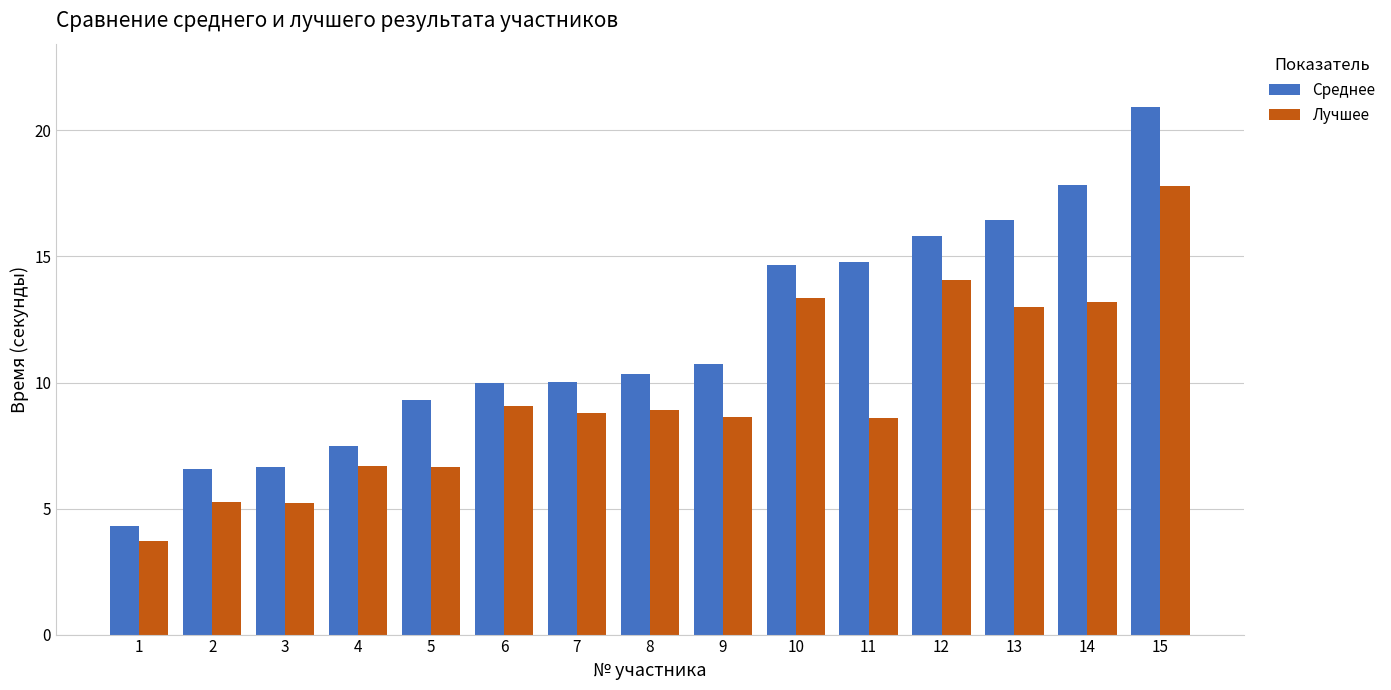

List the series in order of their peak value, lowest first.

Лучшее, Среднее